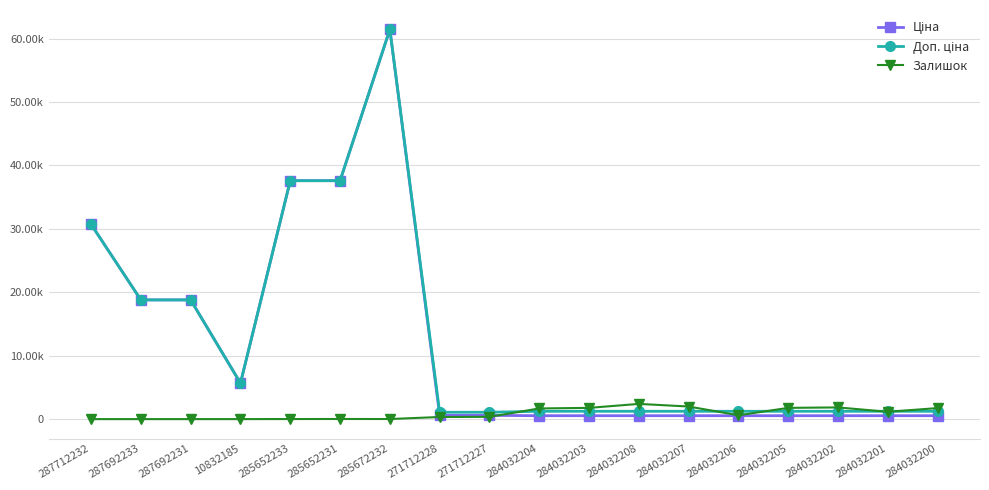

What is the total value across all series at 284032207?

3760.4